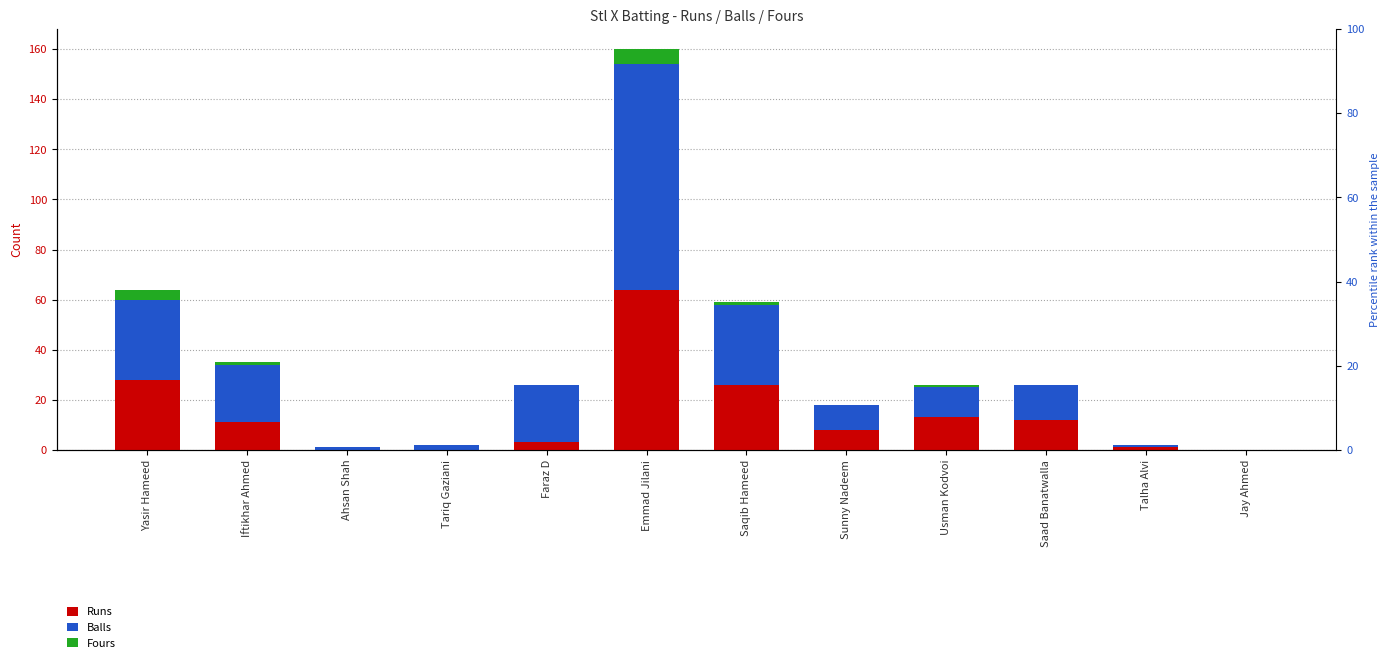

Reading left to right, list all the values displayed in this chart.

Runs: 28	11	0	0	3	64	26	8	13	12	1	0
Balls: 32	23	1	2	23	90	32	10	12	14	1	0
Fours: 4	1	0	0	0	6	1	0	1	0	0	0